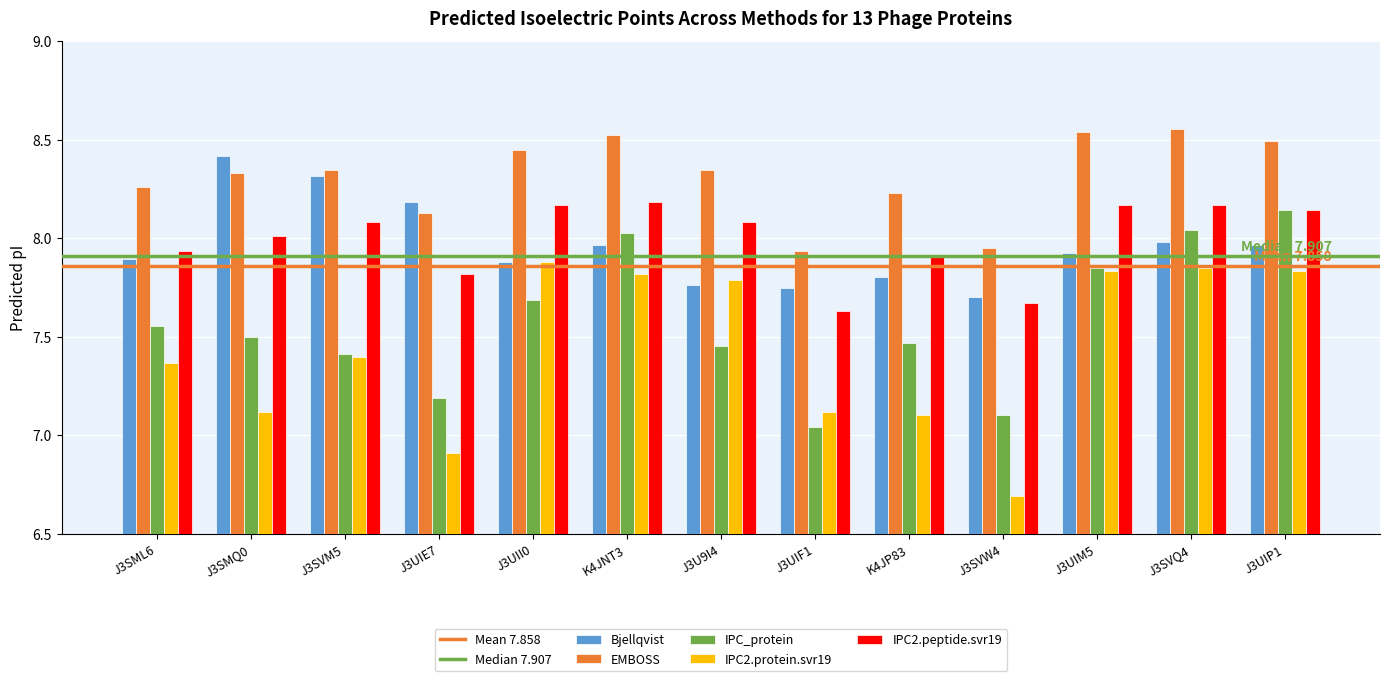

Where does the IPC2.protein.svr19 series first go above 7?

J3SML6